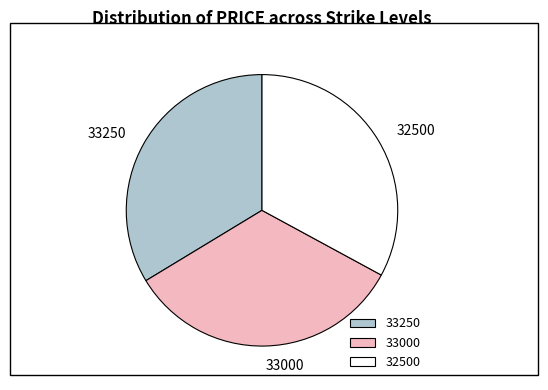

Count the number of slices in the pie.

3